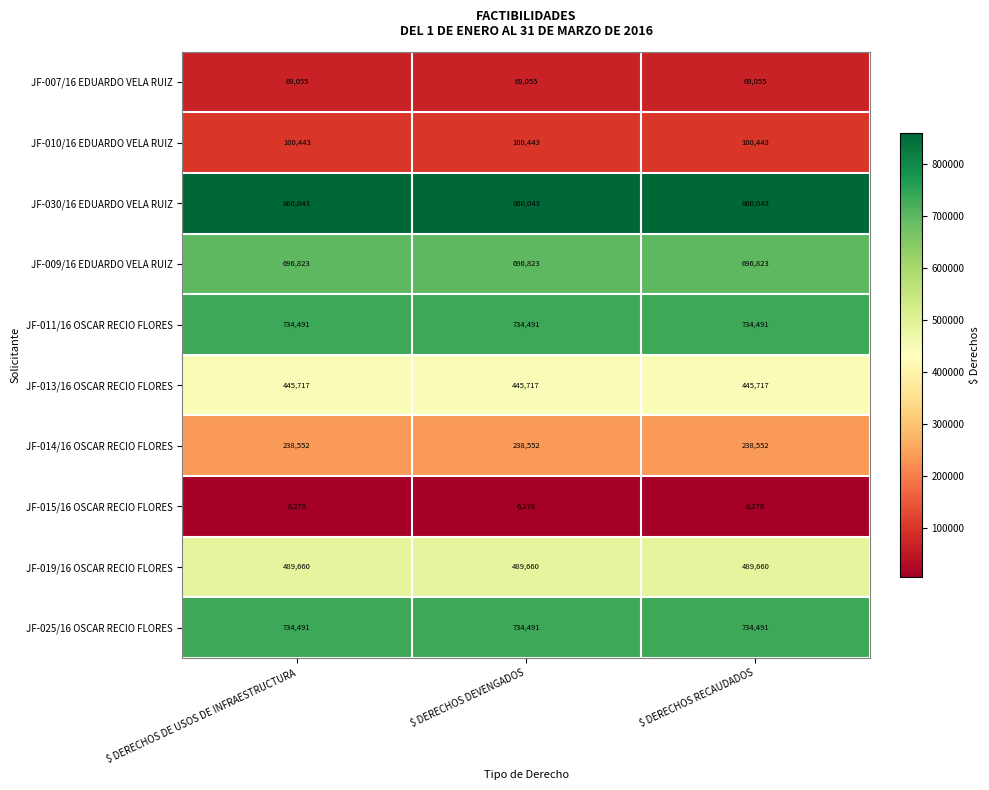

Which series has the largest total across all categories?

JF-030/16 EDUARDO VELA RUIZ